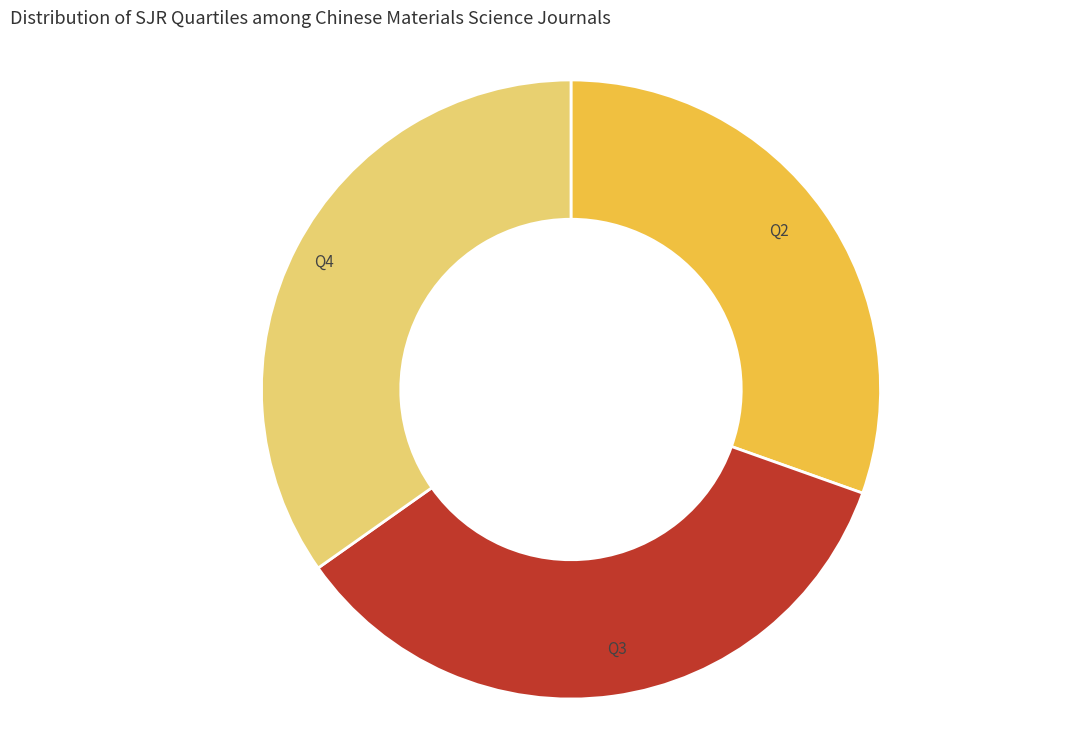

Is there a majority slice in this chart?

No